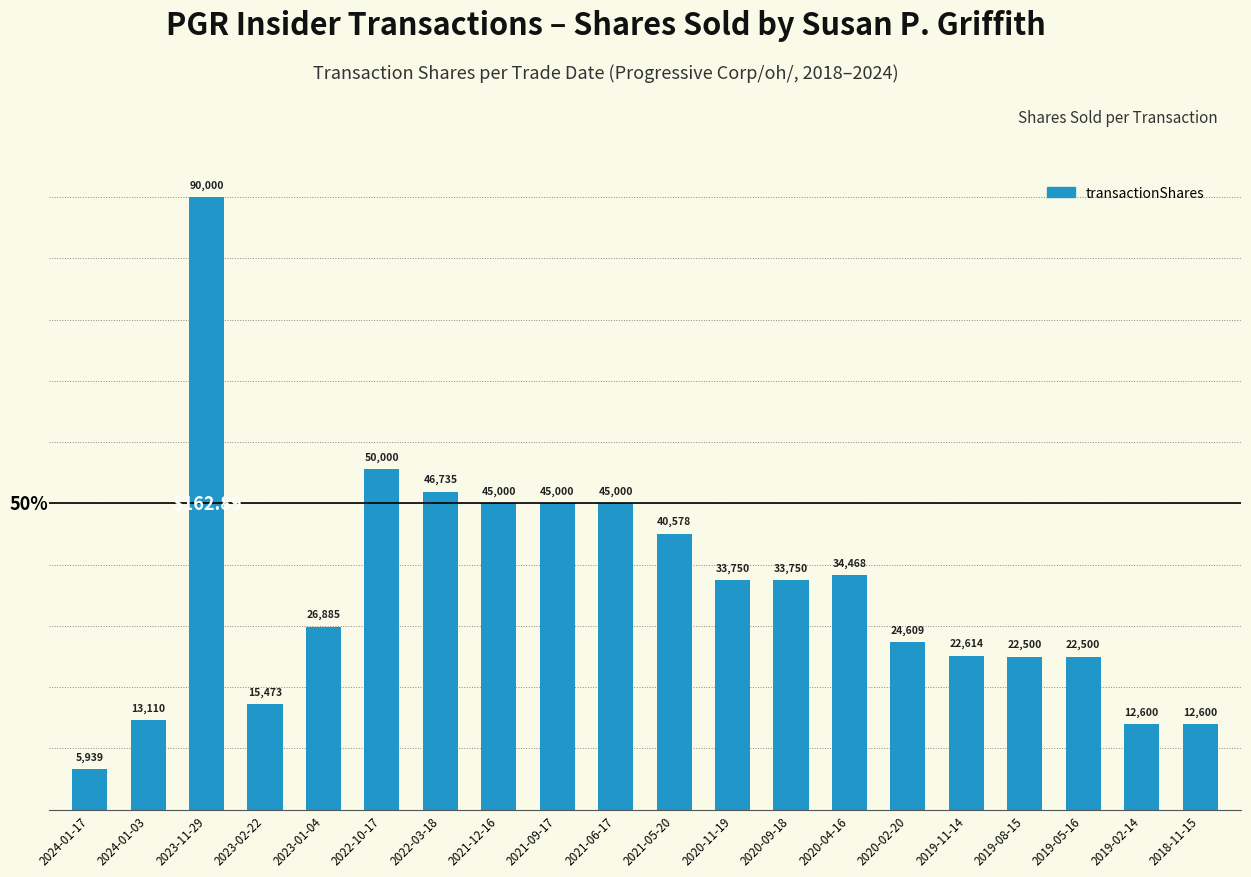

How many distinct data groups are displayed?

1